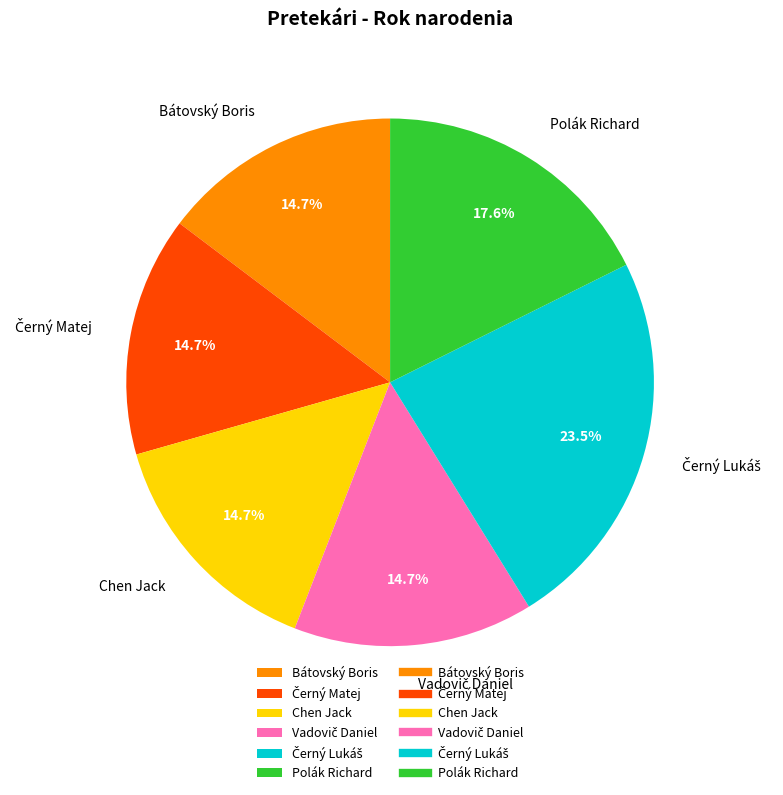

To the nearest percent, what is the average slice percentage?

17%